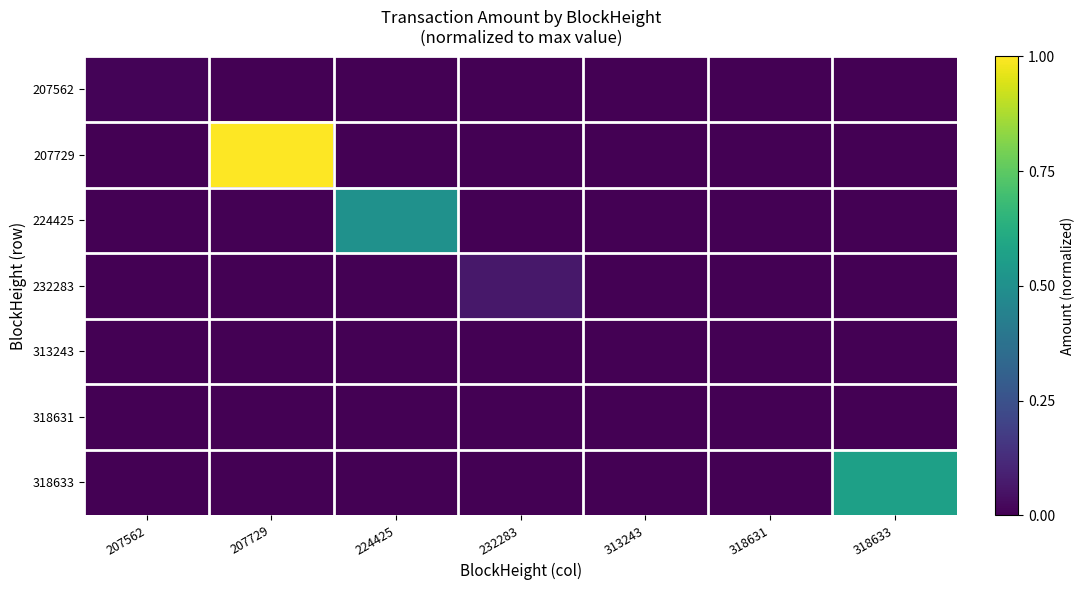

List the series in order of their peak value, highest first.

207729, 318633, 224425, 232283, 207562, 318631, 313243